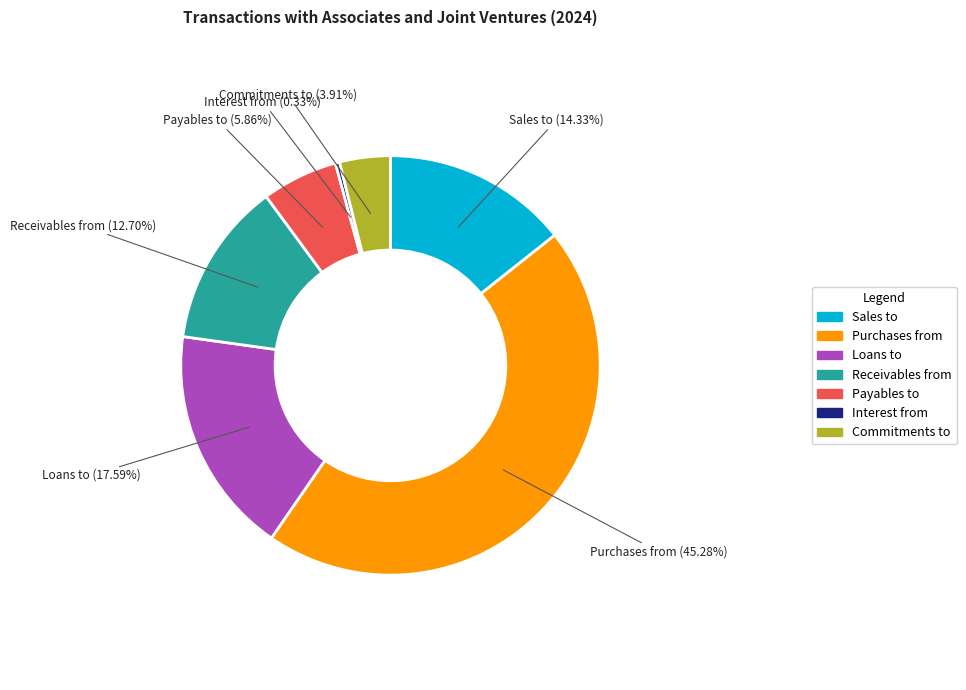

How many slices are in this pie chart?

7